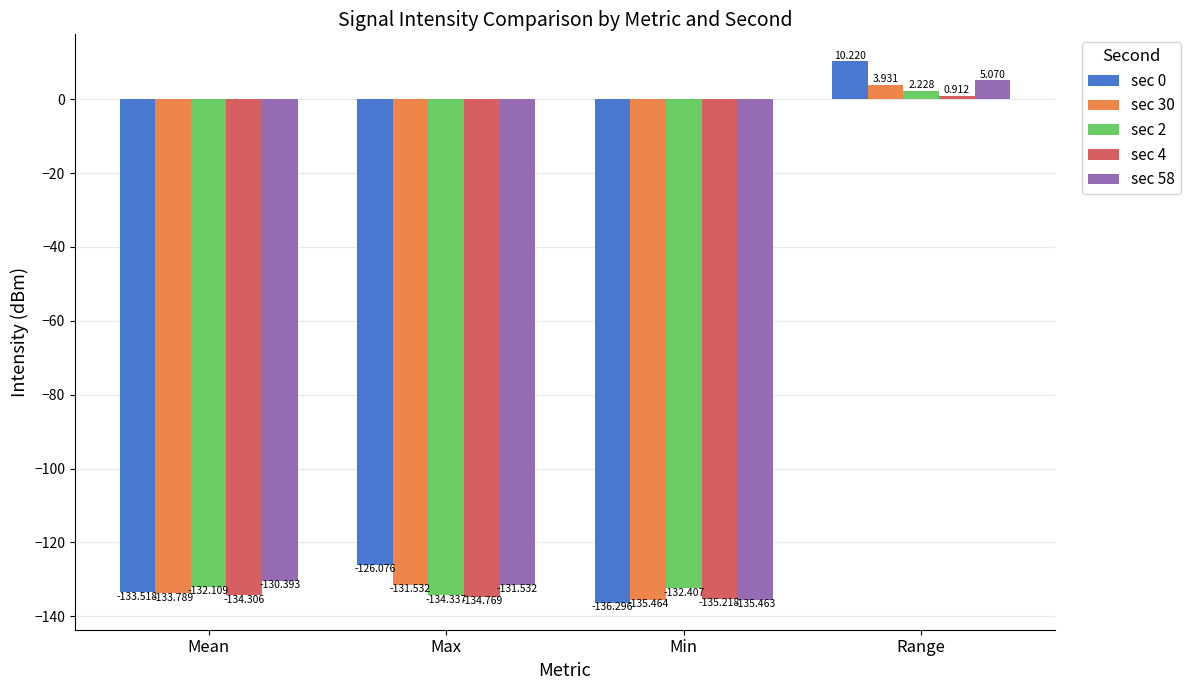

Rank the series at Min from lowest to highest value.

sec 0, sec 30, sec 58, sec 4, sec 2